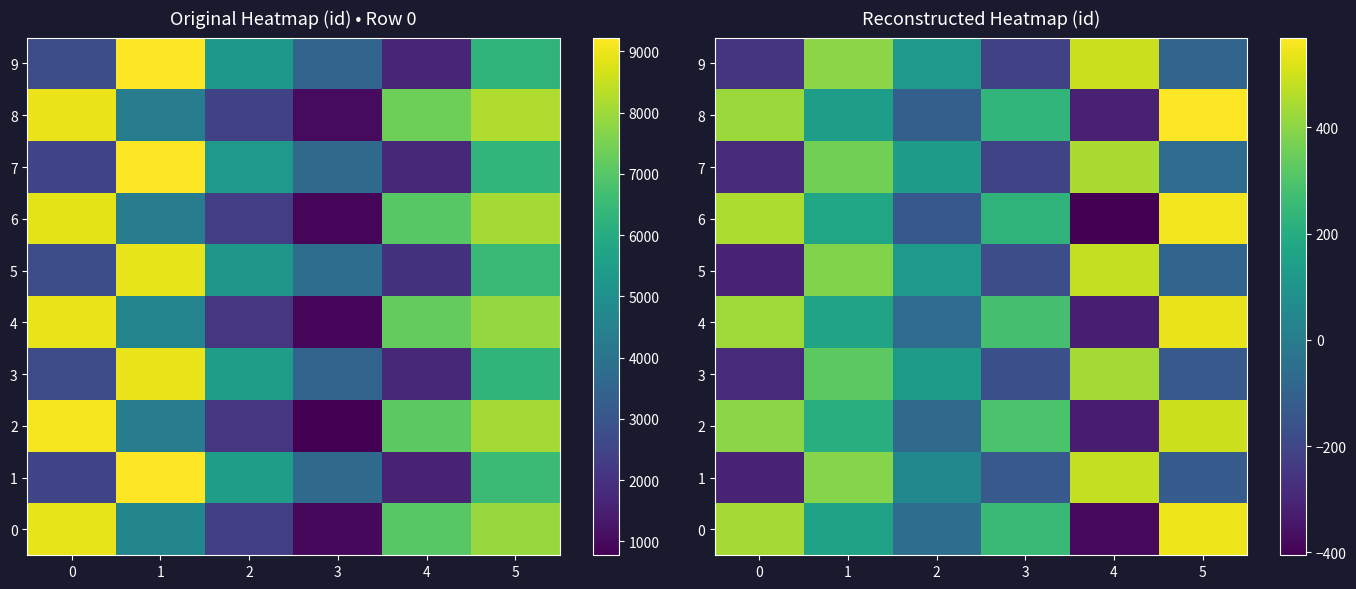

What is the average value of the 5 series?

67.4